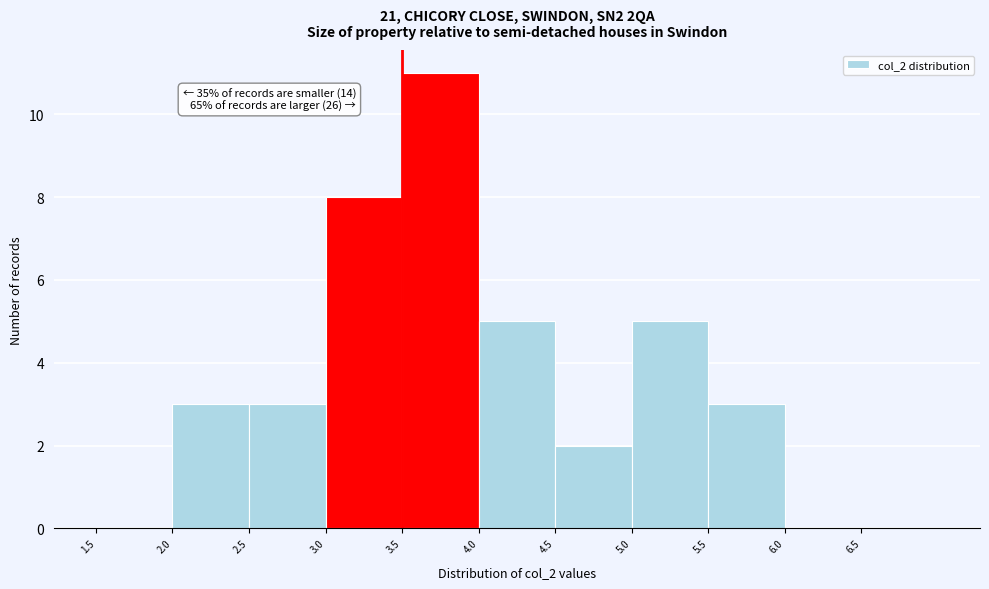

Which range on the x-axis has the tallest bar?

3.5 to 4.0